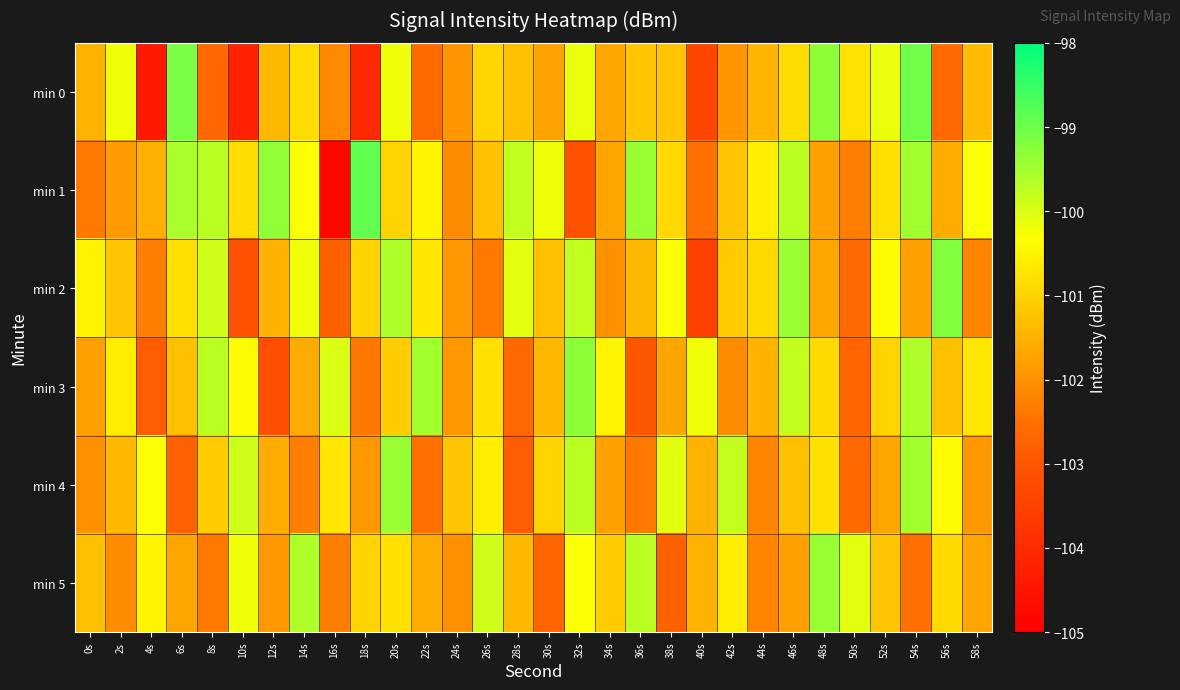

Which series changed the most between 14s and 16s?

min 1